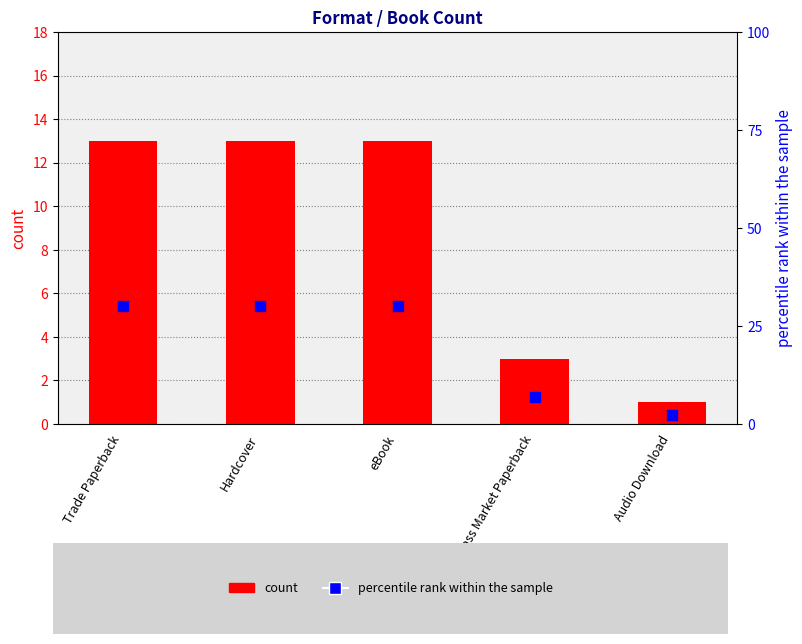

Is the value of percentile rank within the sample at Audio Download greater than the value of count at Trade Paperback?

No